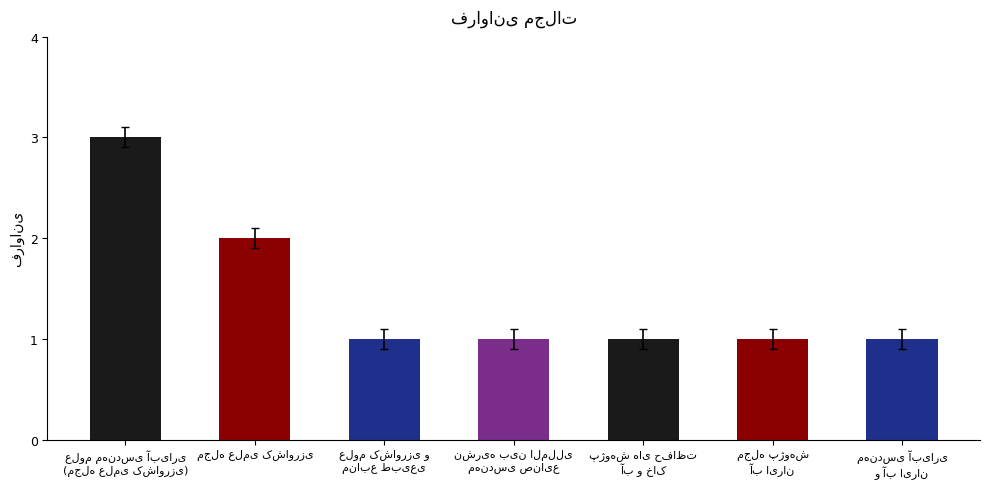

What is the greatest value displayed?

3